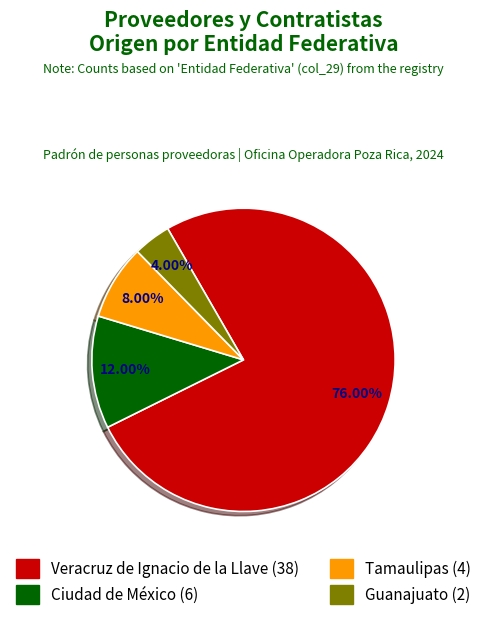

Is there any slice that represents more than half of the pie?

Yes